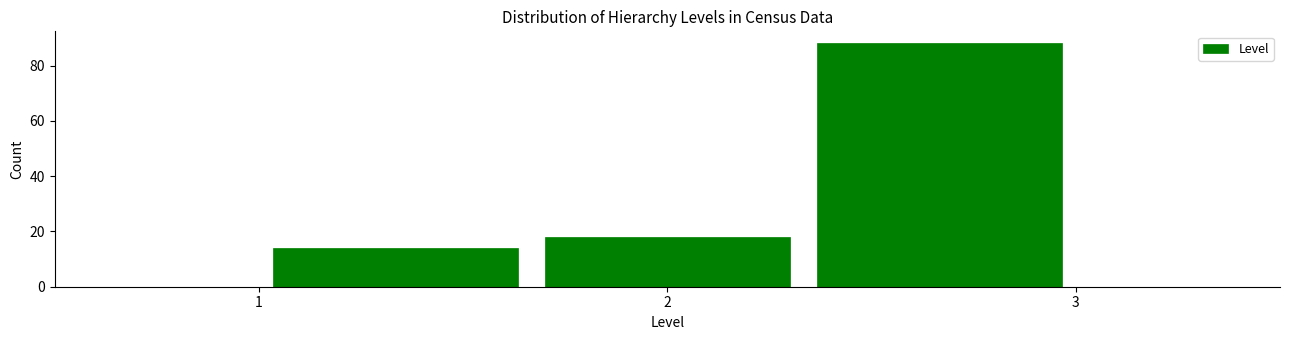

What is the height of the bar covering 2.3 to 3.0 on the x-axis? Neither the bar edges nor the heights are printed on the chart, so give them approximately, as read against the axes.

88